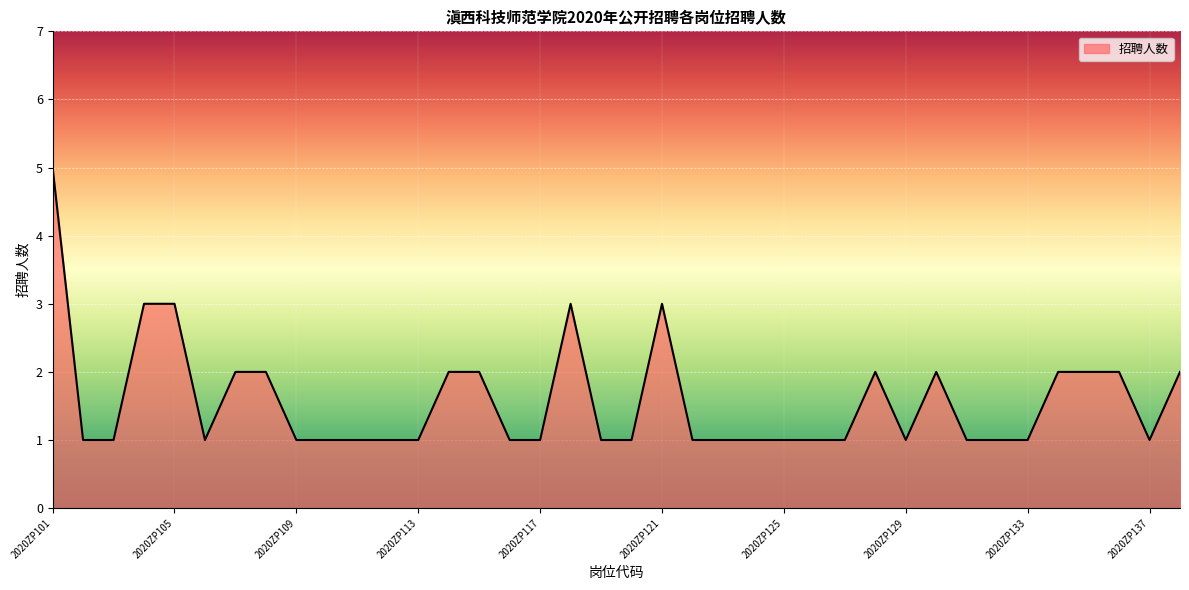

What is the maximum value shown in the chart?

5